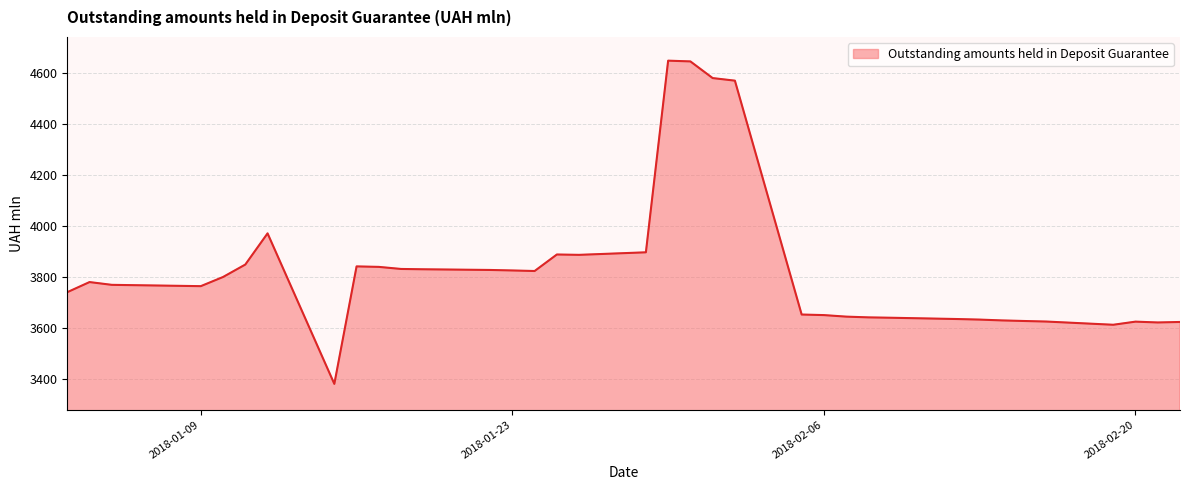

What is the maximum value shown in the chart?

4648.0